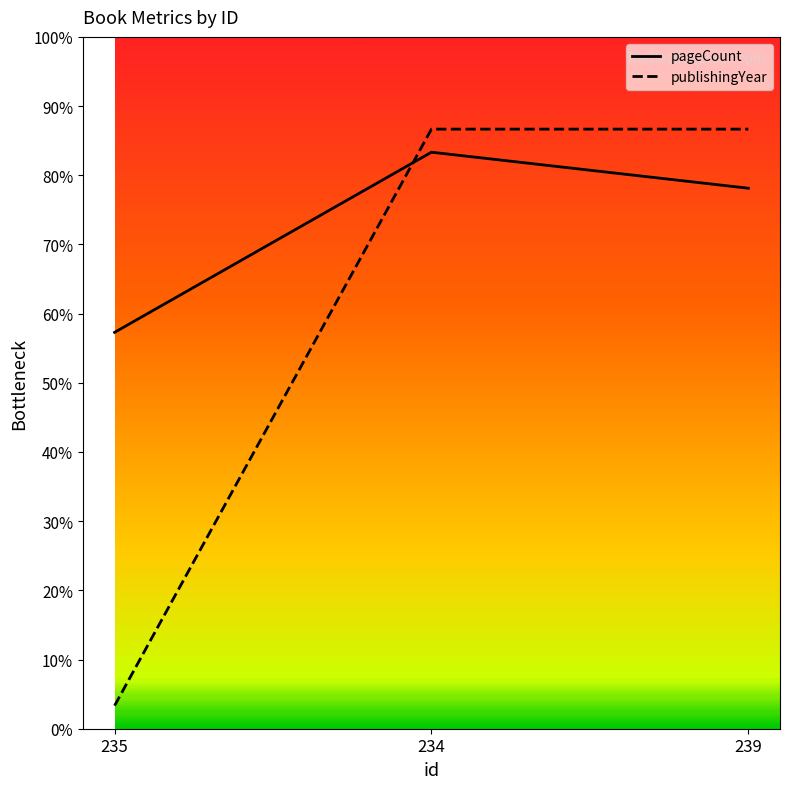

The value of pageCount at 235 is 171.9. True or false?

True